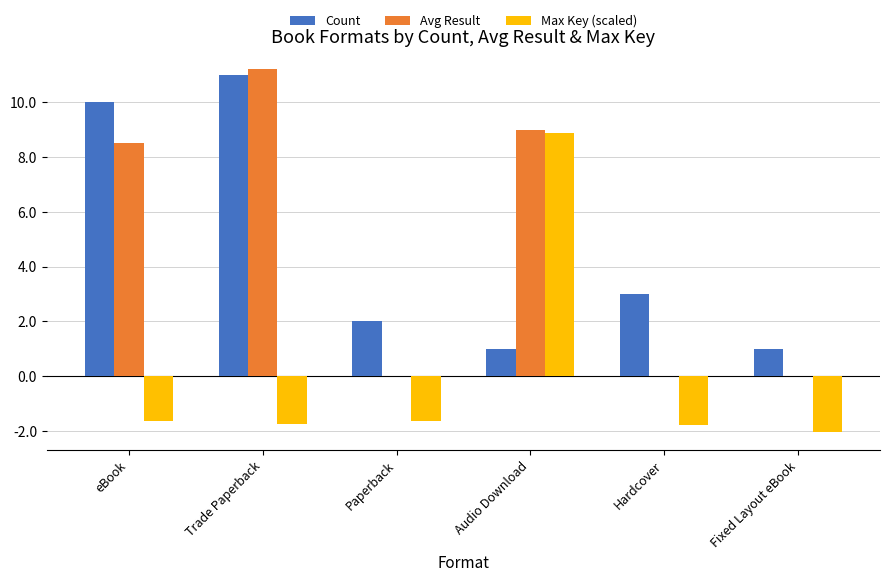

What is the total value across all series at Fixed Layout eBook?

-1.0